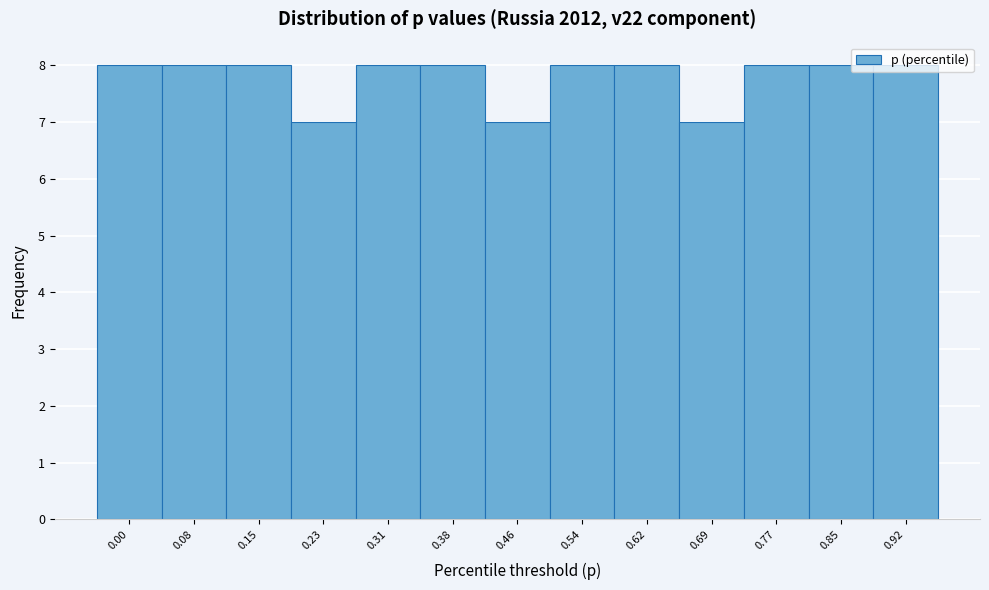

What is the ratio of the value at 0.46 to the value at 0.31?

0.9